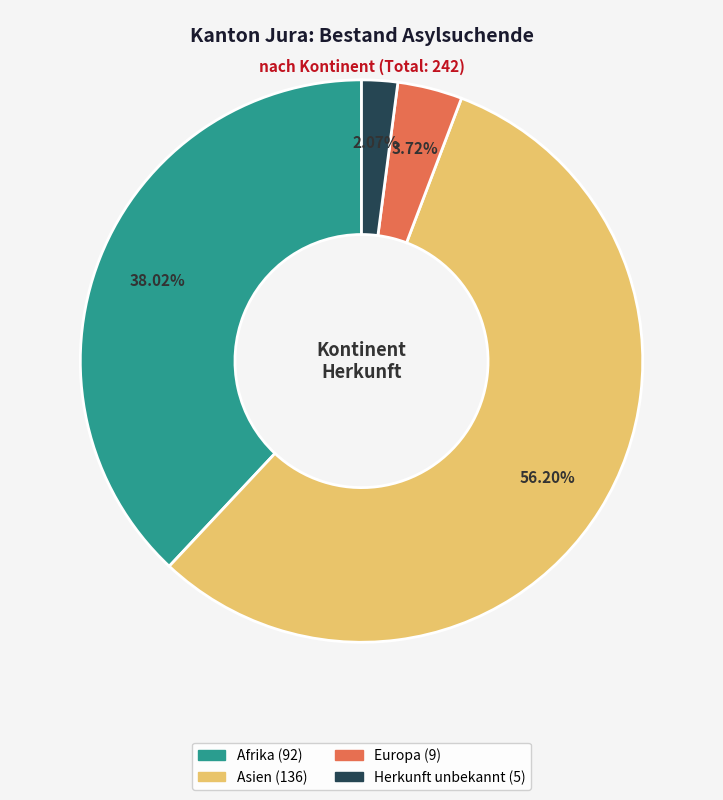

Which slice is the largest?

Asien